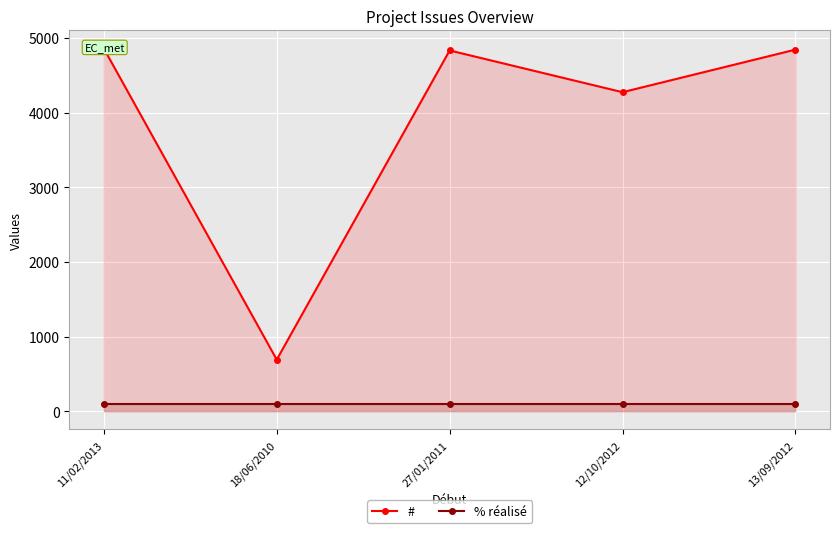

True or false: % réalisé has more than 1 points higher than both neighbors.

False